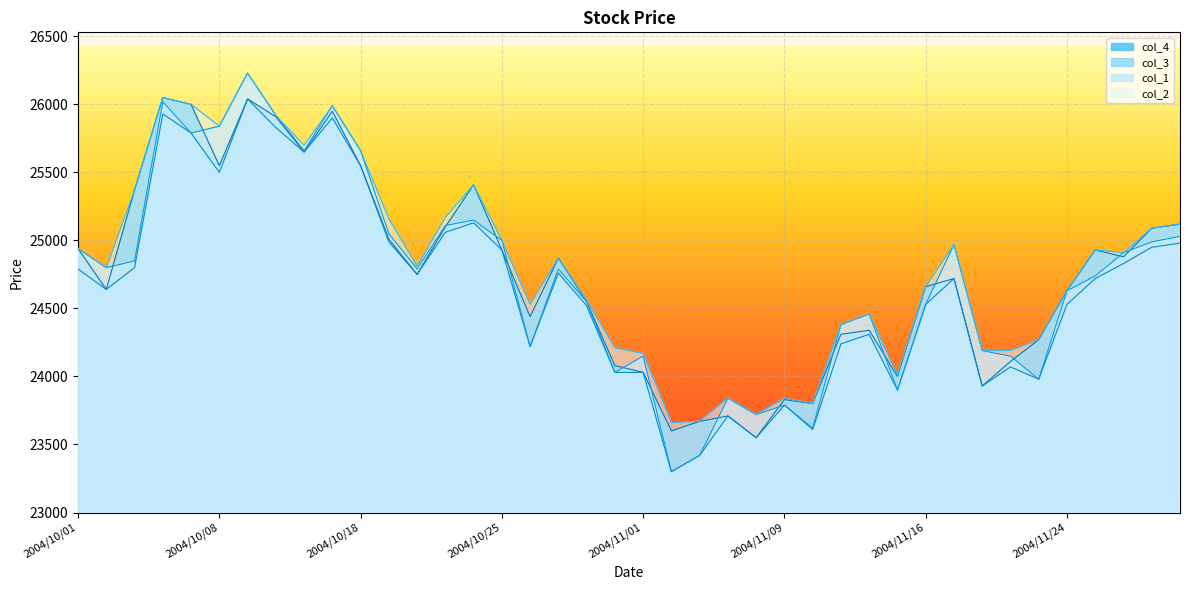

Which series has the largest total across all categories?

col_2